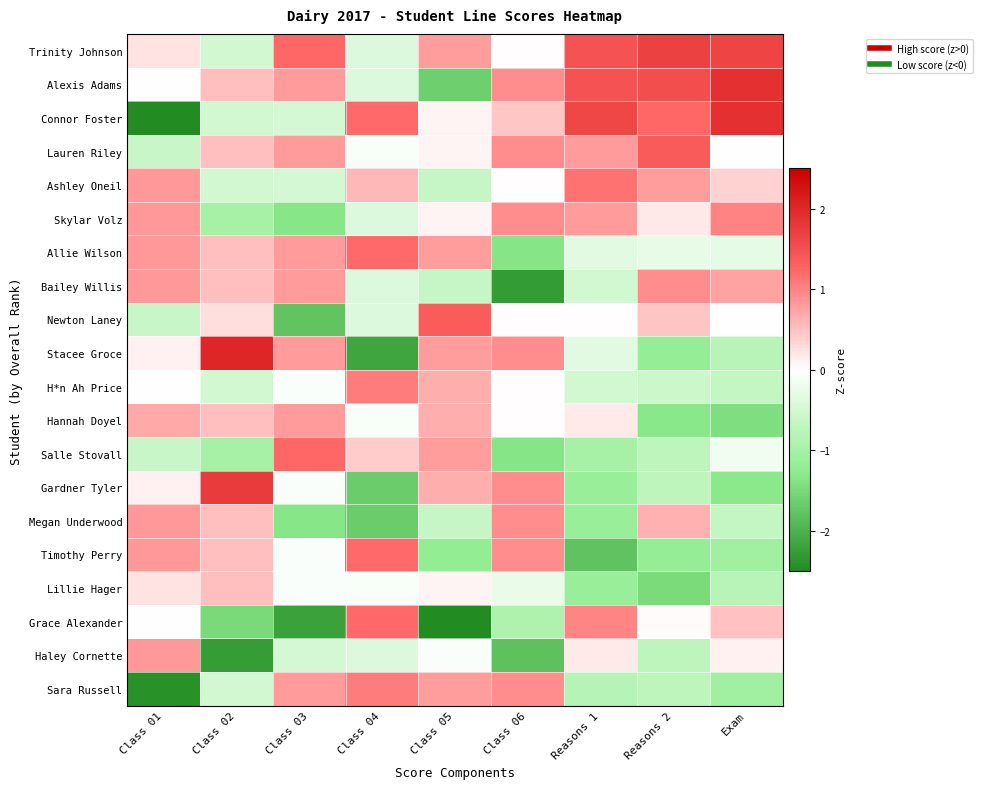

Which label corresponds to the largest value in the chart?

Class 02